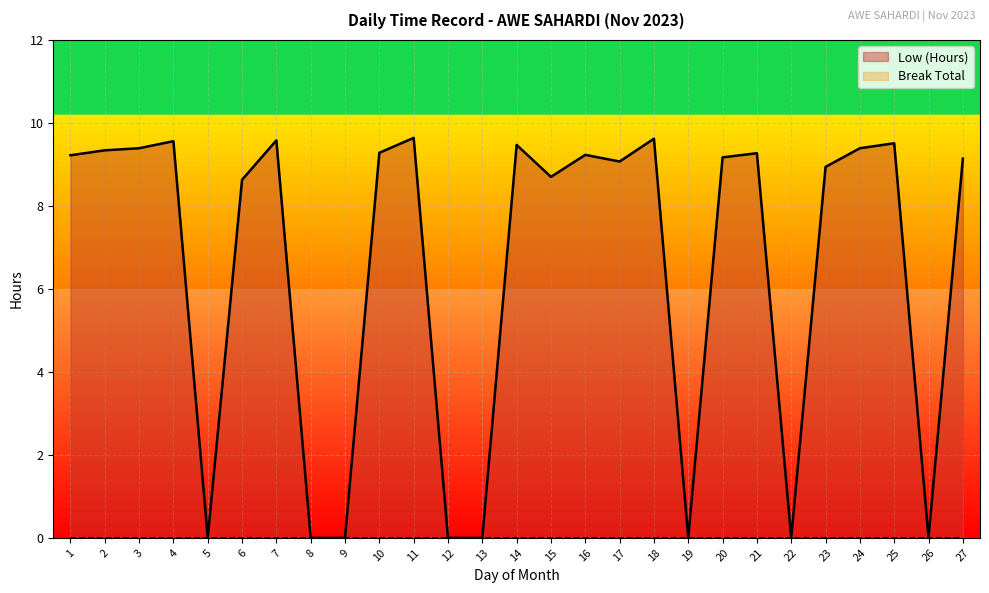

Rank the categories by value from lowest to highest.

5, 8, 9, 12, 13, 19, 22, 26, 6, 15, 23, 17, 27, 20, 1, 16, 21, 10, 2, 3, 24, 14, 25, 4, 7, 18, 11